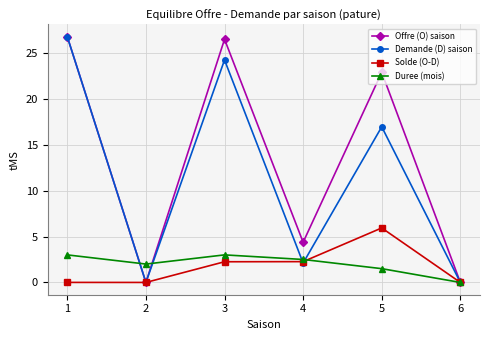

How many interior local peaks does the Demande (D) saison series have?

2